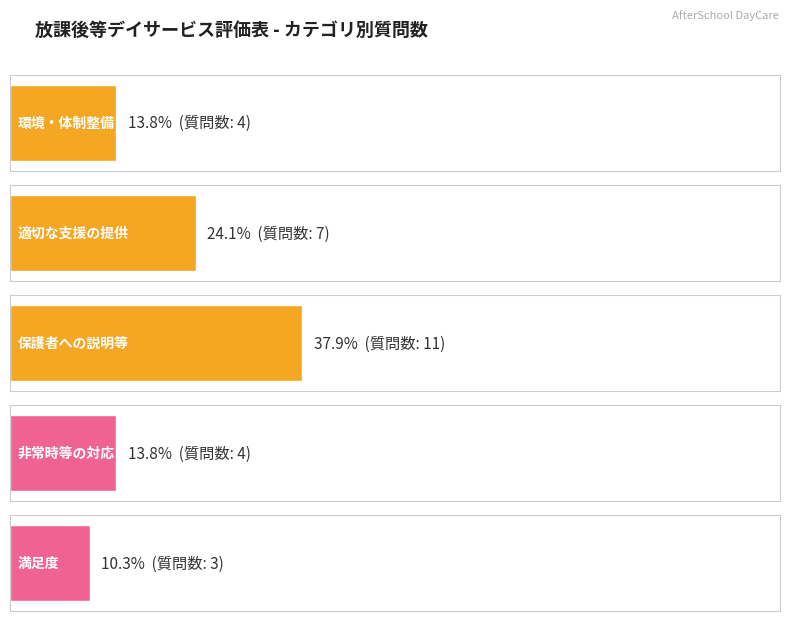

Count the values in the range 4 to 7.

3